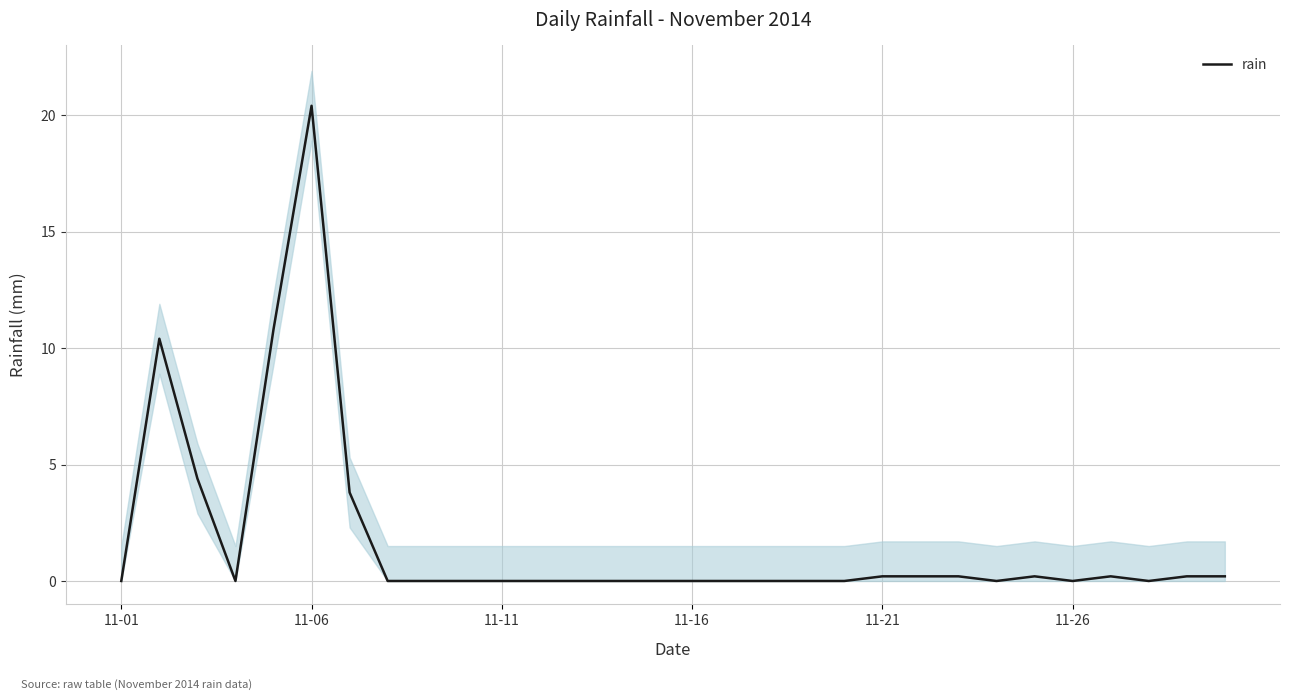

At which label does rain reach its peak?

11-06